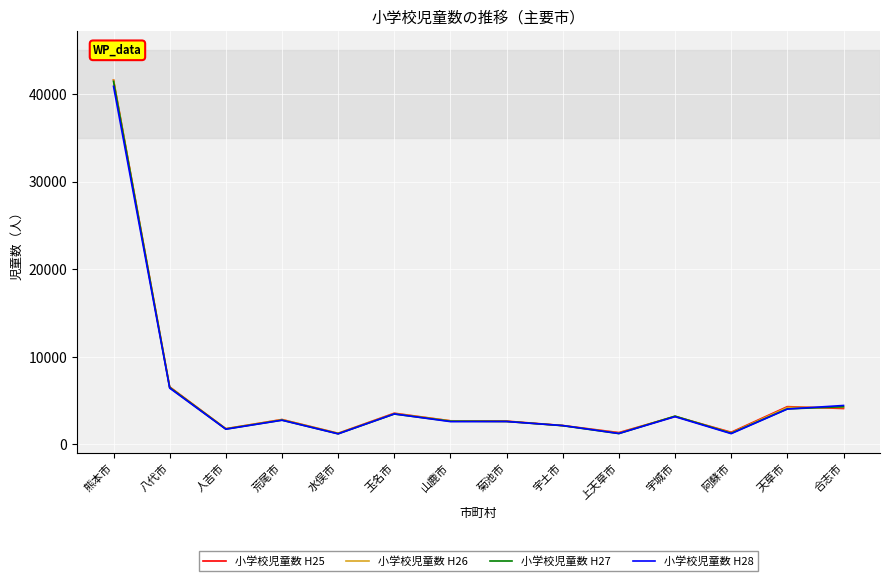

What is the minimum value shown in the chart?

1210